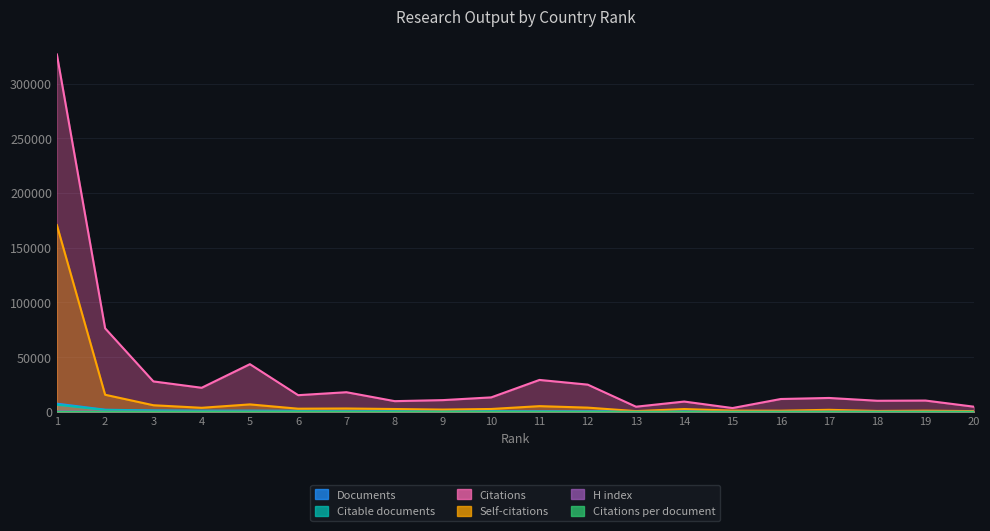

At how many categories does at least one series exceed 128292?

1